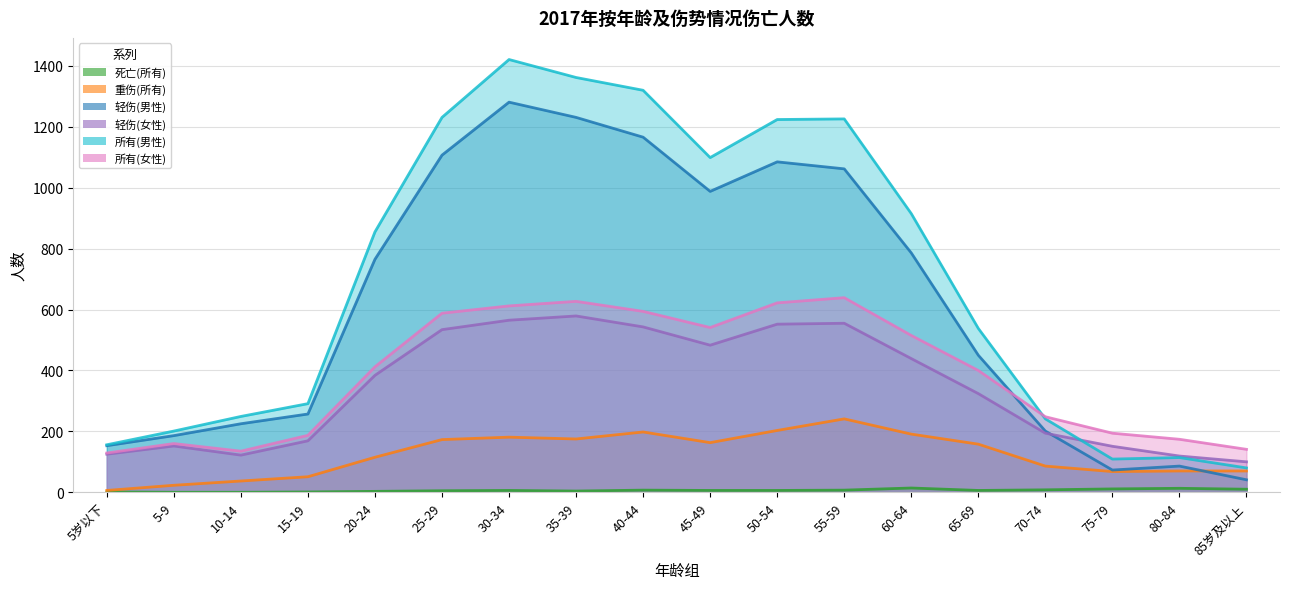

What is the value of the 轻伤(男性) point at the 3rd from the left?

225